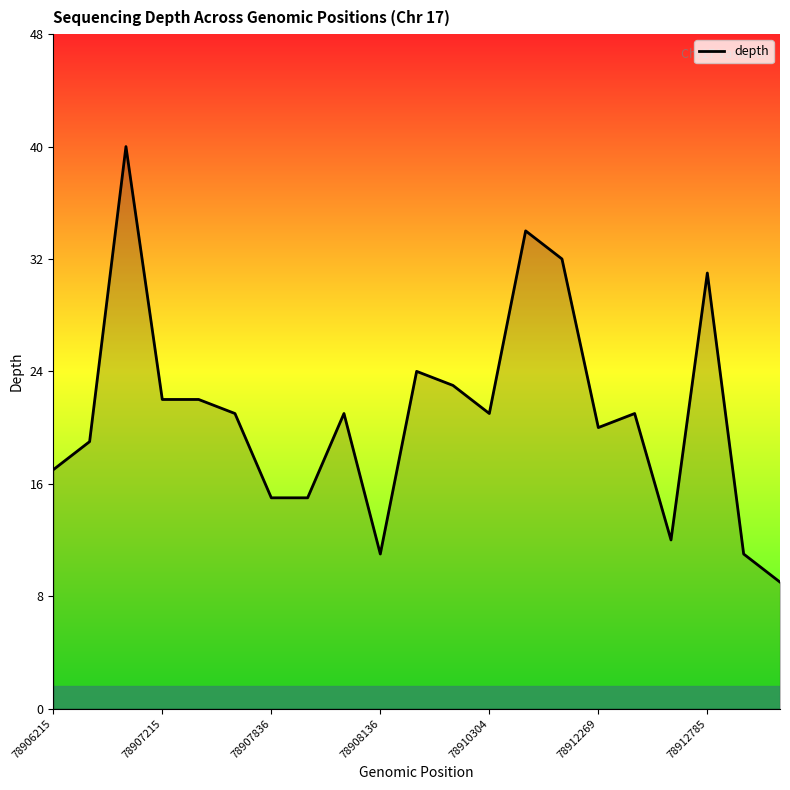

Reading right to left, extract all data points from this chart.

9	11	31	12	21	20	32	34	21	23	24	11	21	15	15	21	22	22	40	19	17